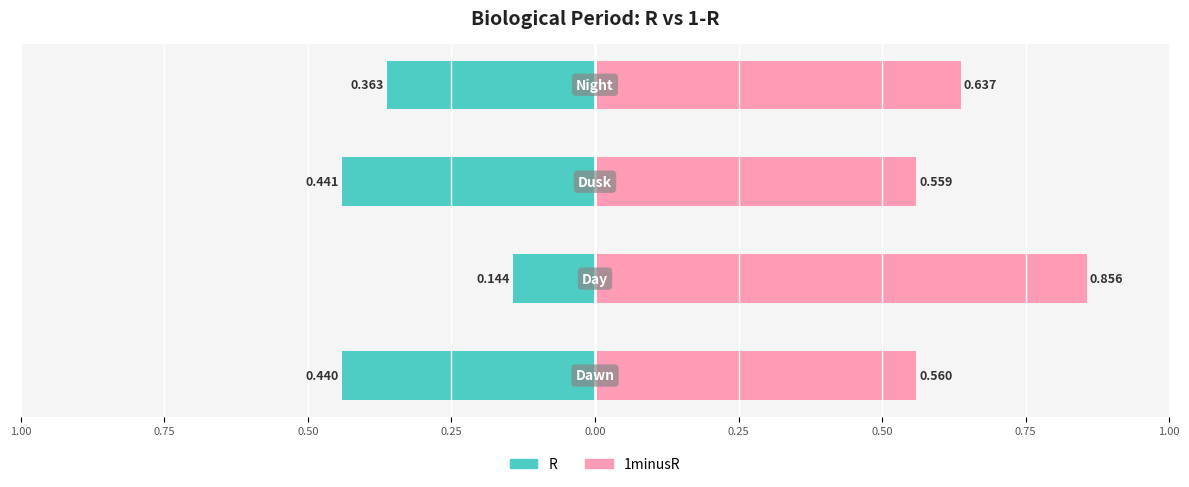

At how many categories does at least one series exceed 0?

4